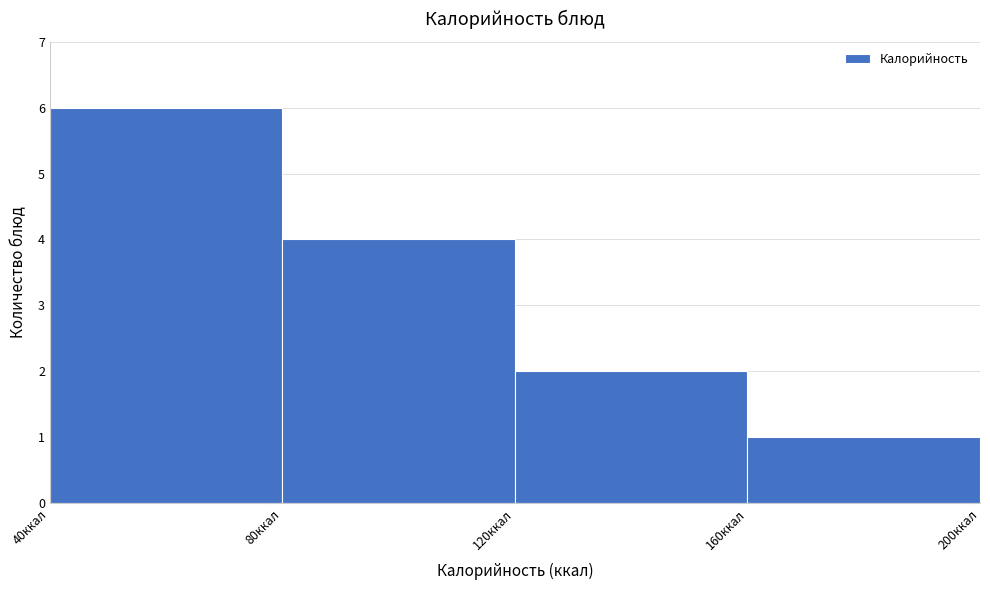

Which range on the x-axis has the tallest bar?

40 to 80